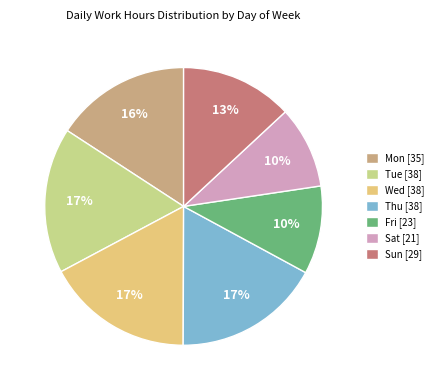

Is there a majority slice in this chart?

No